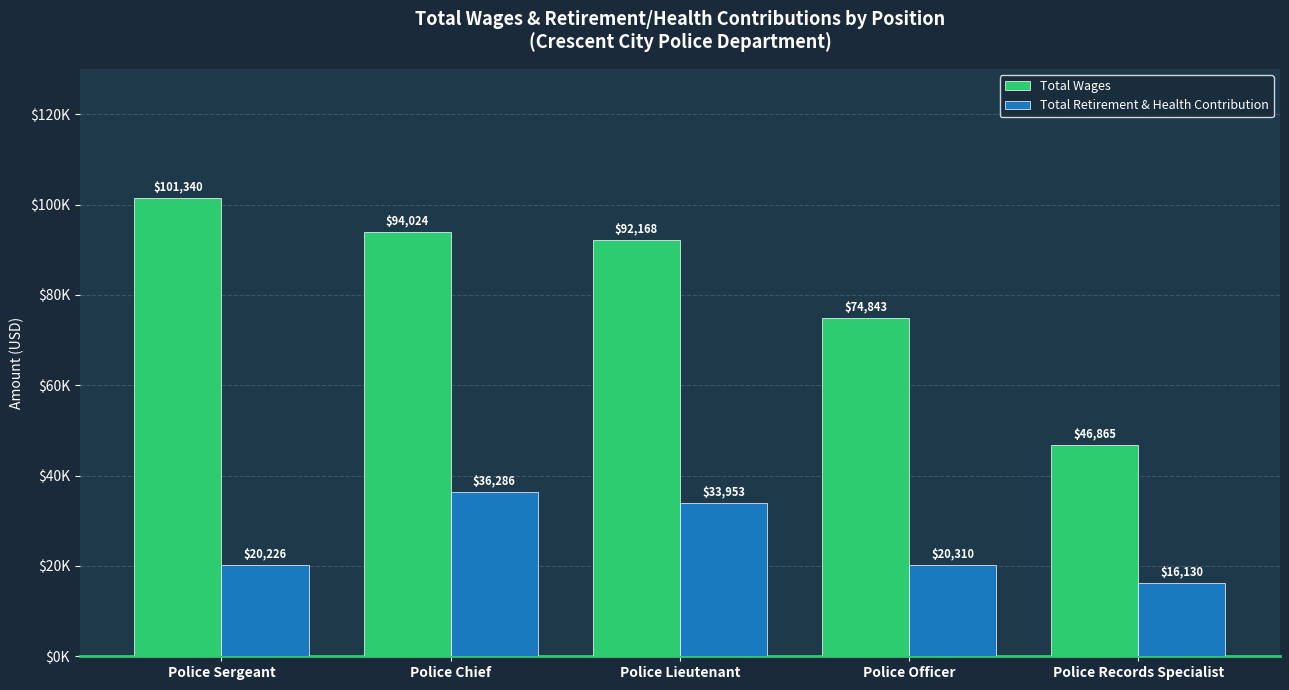

Reading left to right, extract all data points from this chart.

Total Wages: 101340.3	94024.0	92168.0	74842.7	46865.0
Total Retirement & Health Contribution: 20226.3	36286.0	33953.0	20310.4	16130.0